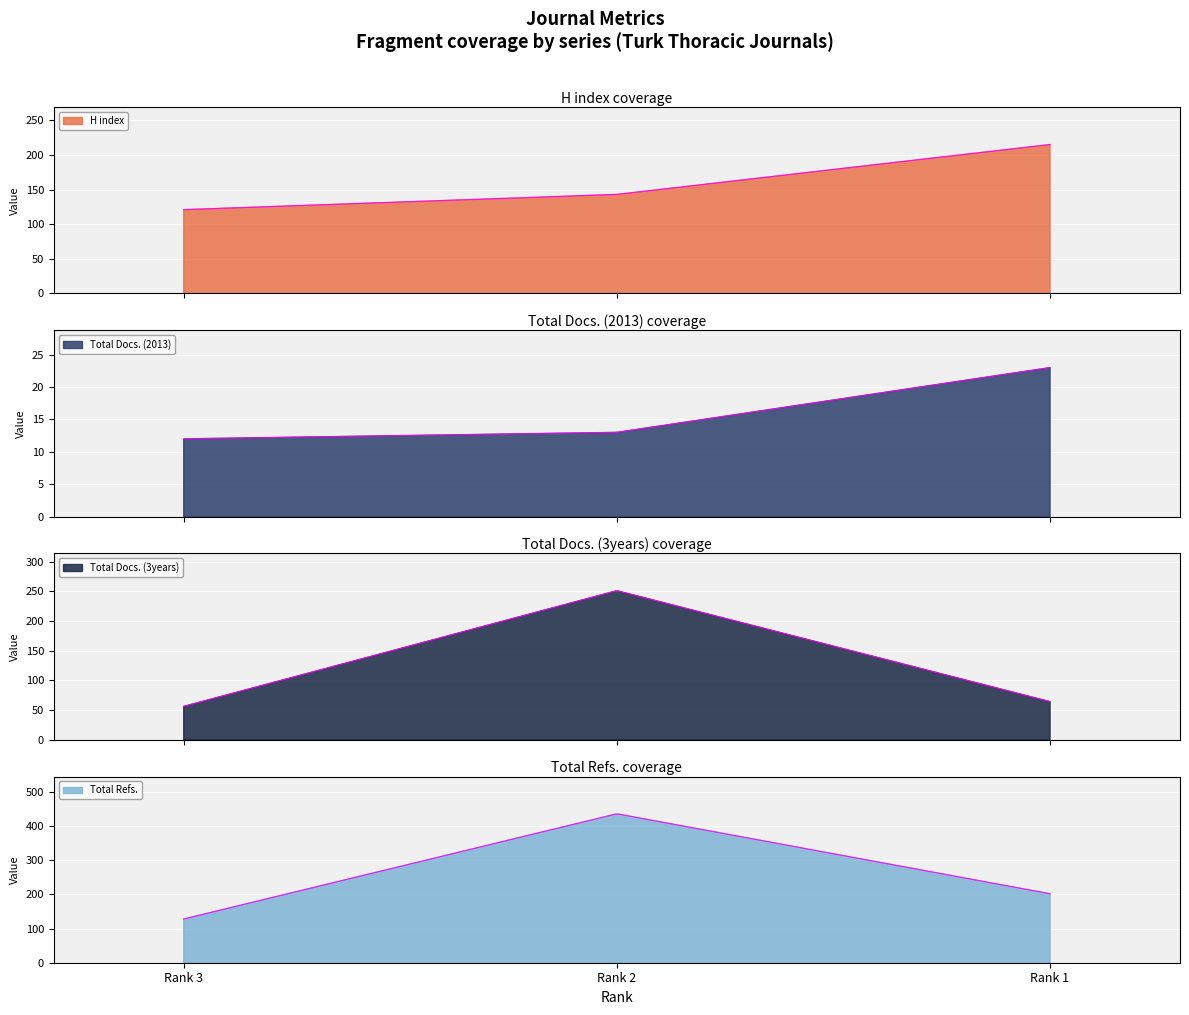

Where does the Total Docs. (3years) series first go above 64?

Rank 2